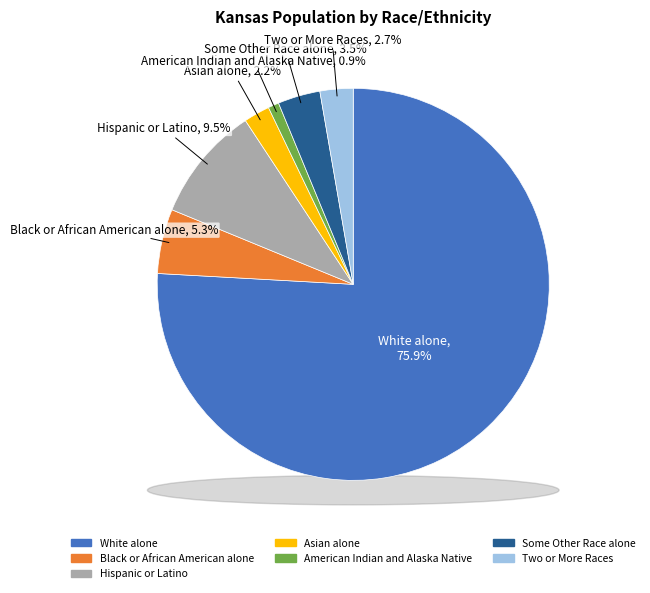

To the nearest percent, what portion does Asian alone represent?

2%